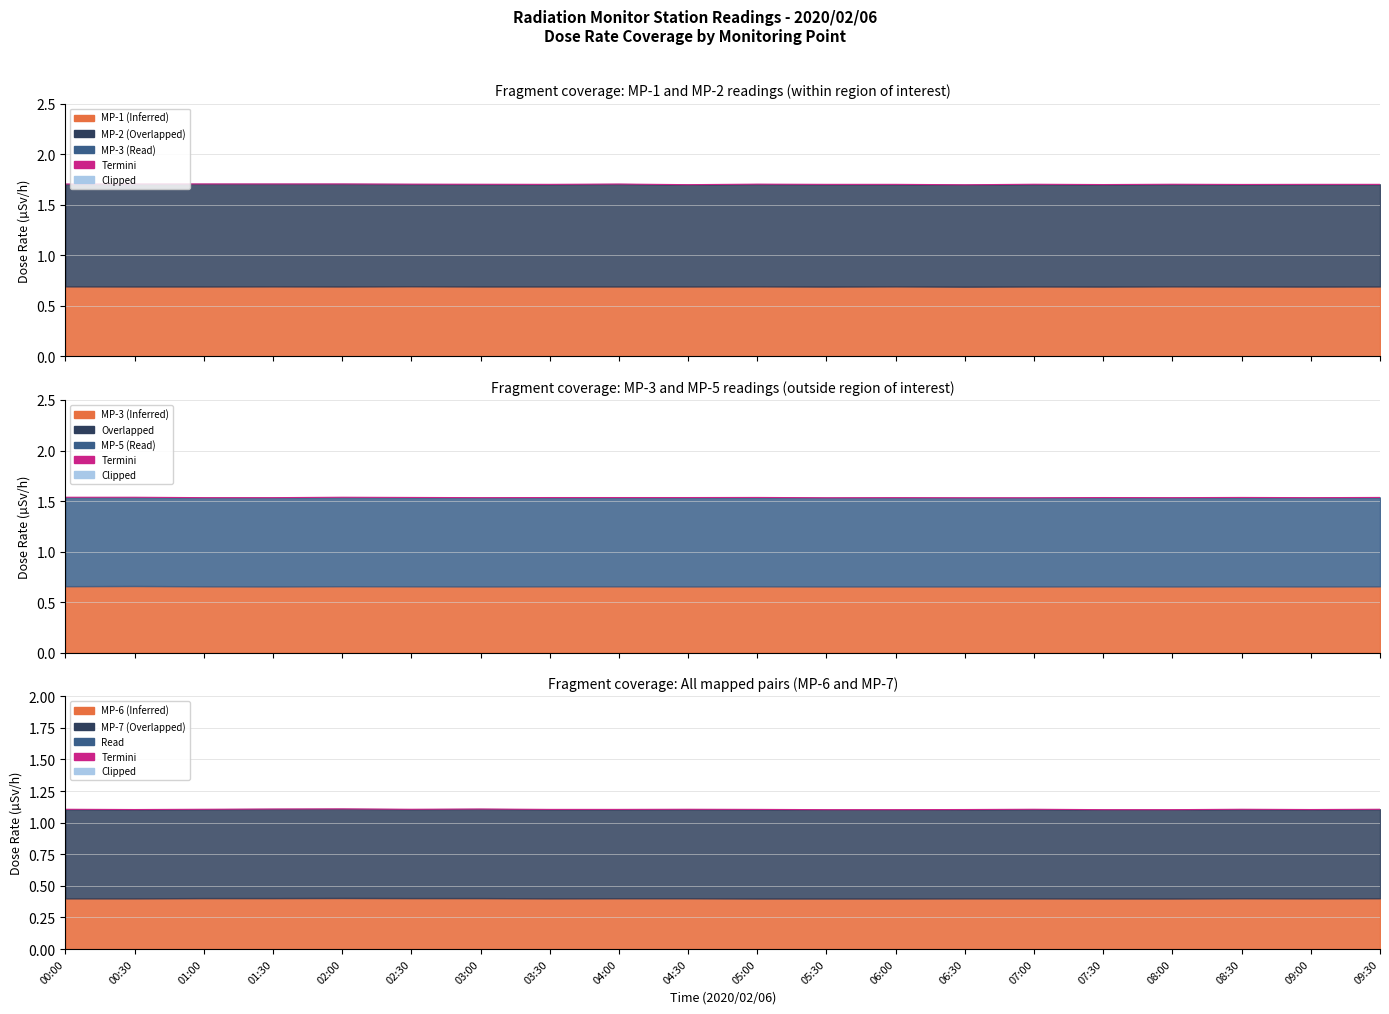

What is the label of the 10th point from the left?

04:30